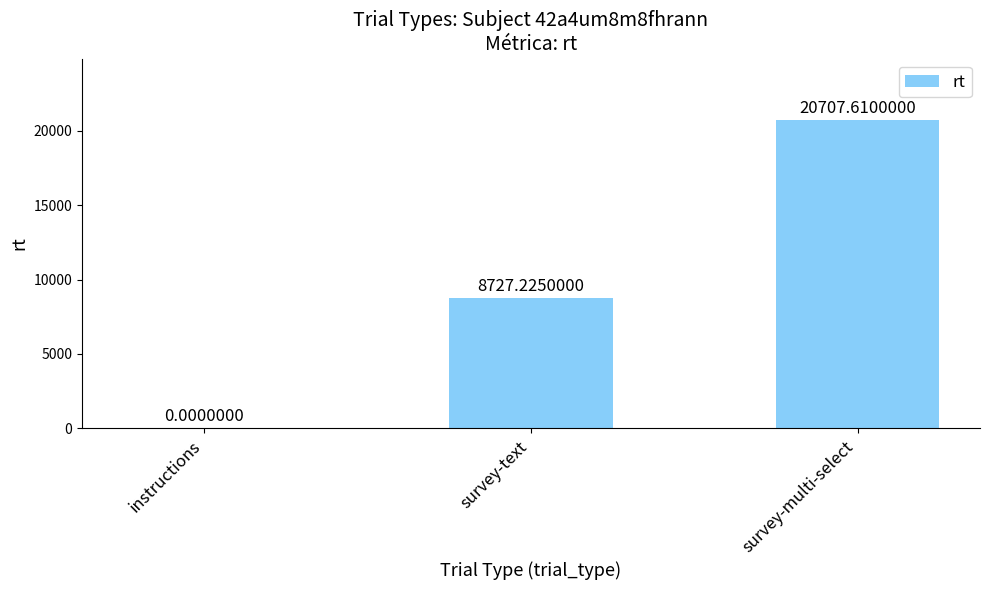

What is the difference between the values at instructions and survey-multi-select?

20707.6